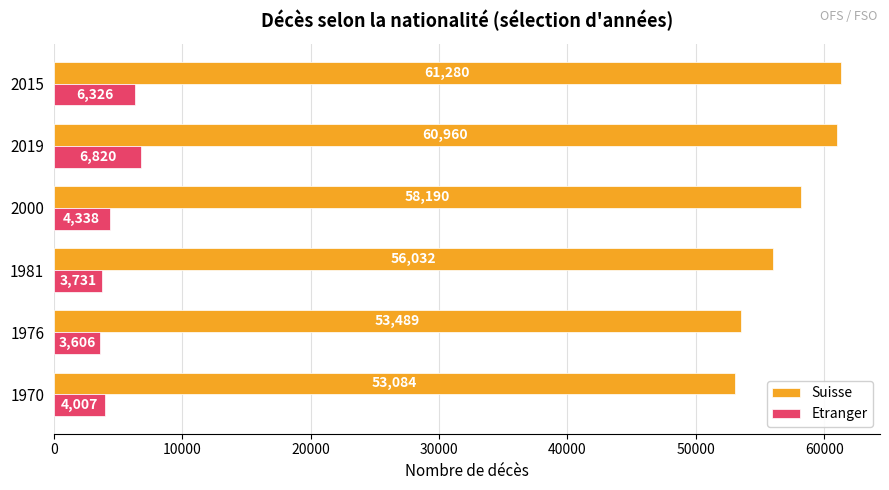

What value does the Suisse series have at 1970?

53084